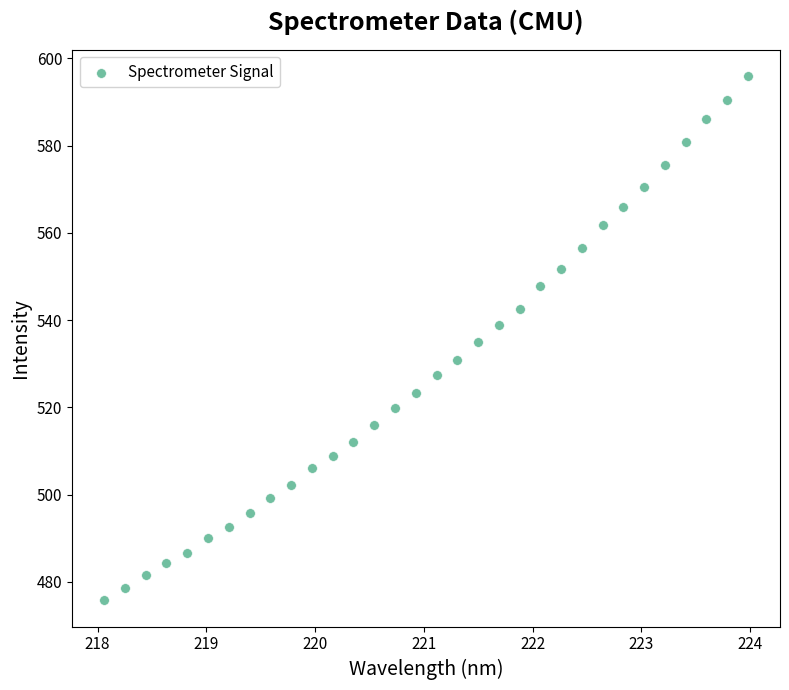

What is the range of X values (max minus min)?

5.9